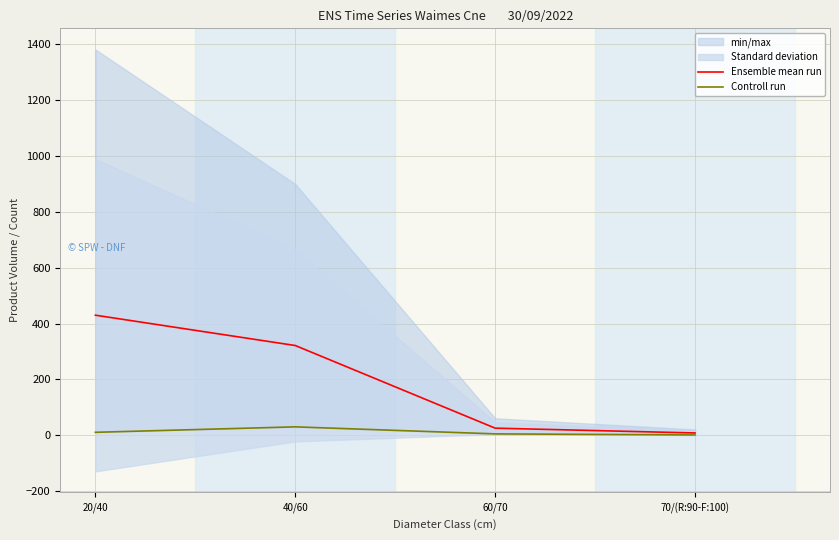

Rank the categories by Controll run value from lowest to highest.

70/(R:90-F:100), 60/70, 20/40, 40/60